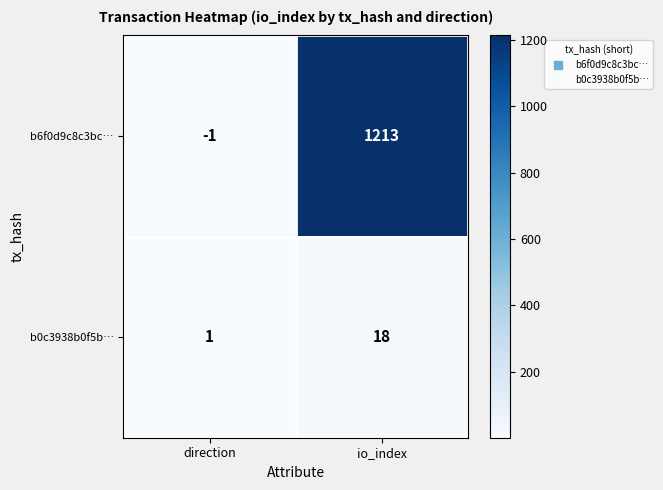

Which series has the largest total across all categories?

b6f0d9c8c3bc…